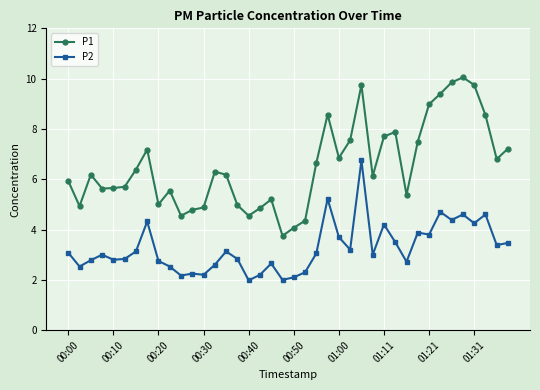

Which series has the largest range (max minus min)?

P1